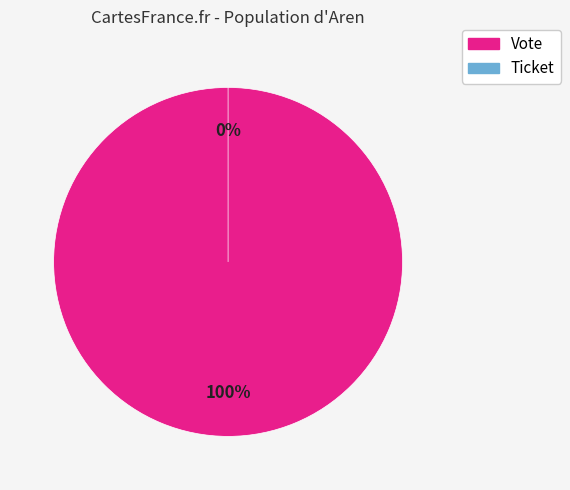

How many segments does this pie chart have?

2